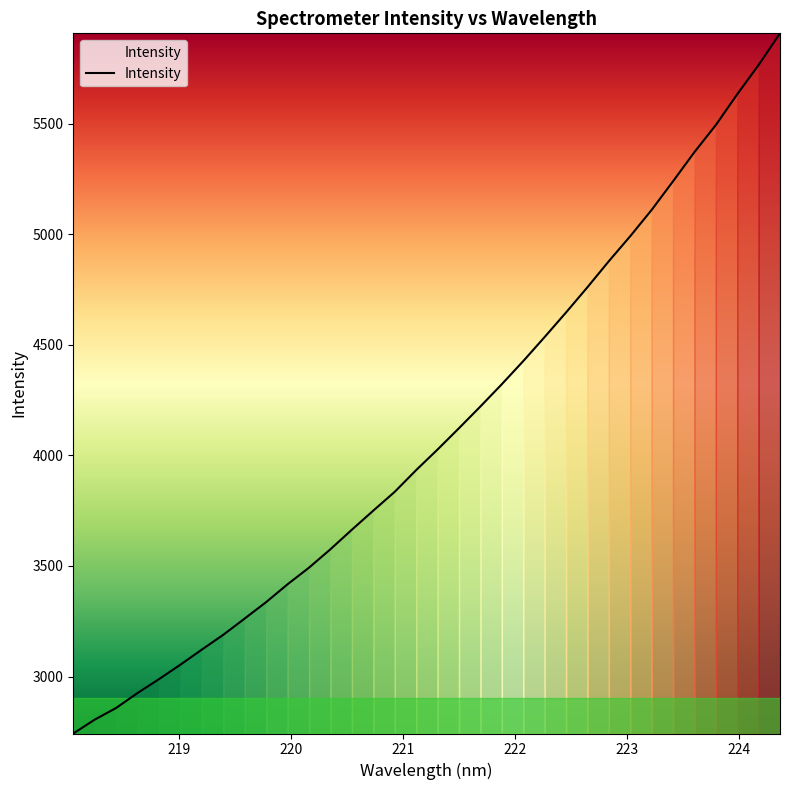

Count the number of data series in this chart.

1